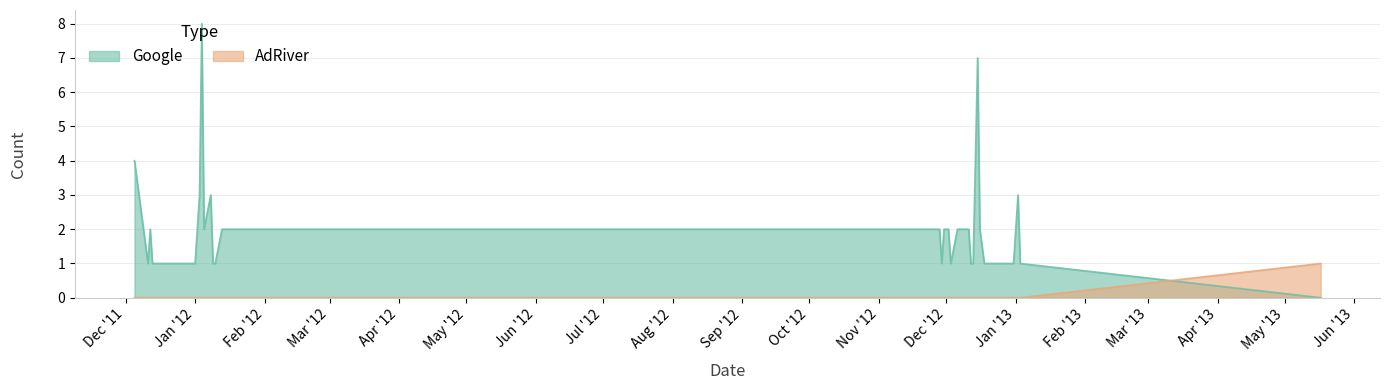

What is the average value of the Google series?

2